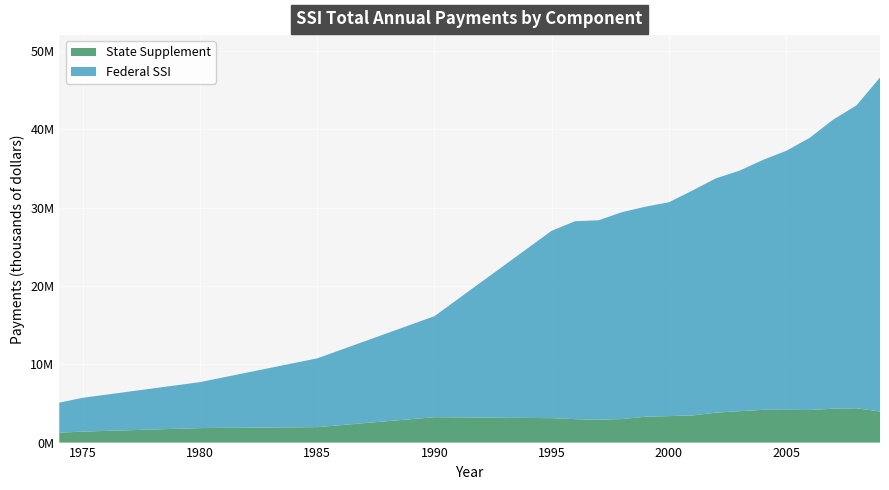

Reading left to right, what are all the values shown in this chart?

Total Payments: 5096813	5716072	7714640	10749938	16132959	27037280	28252474	28370568	29408208	30106132	30671699	32165856	33718999	34693278	36065358	37235843	38888961	41204645	43040481	46592308
Federal SSI: 3833161	4313538	5866354	8777341	12893805	23919430	25264878	25457387	26404793	26805156	27290248	28705503	29898765	30688029	31886509	33058056	34736088	36884066	38655780	42628709
State Supplement: 1263652	1402534	1848286	1972597	3239154	3117850	2987596	2913181	3003415	3300976	3381451	3460353	3820234	4005249	4178849	4177787	4152873	4320579	4384701	3963606